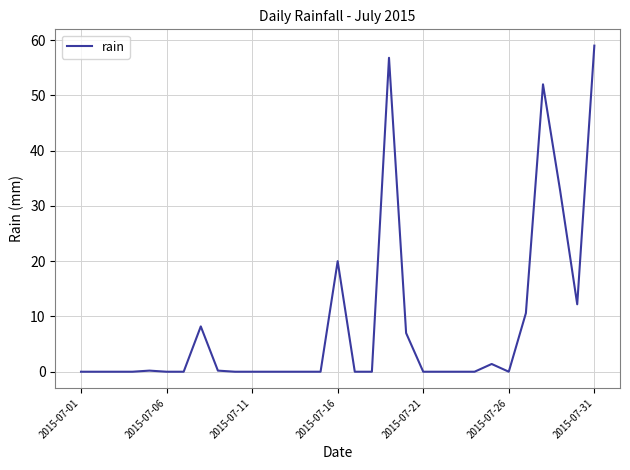

Does the chart have visible grid lines?

Yes